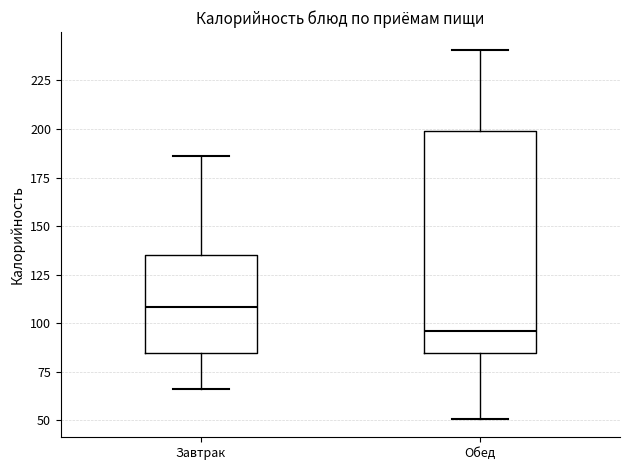

Reading left to right, read every box against the y-axis: the position of its median line, the range the box covers, and the ends of its whiskers. The values are not printed on the chart, so give them approximately, as read against the axis.

Завтрак: median 110, box 85 to 135, whiskers 65 to 185
Обед: median 95, box 85 to 200, whiskers 50 to 240